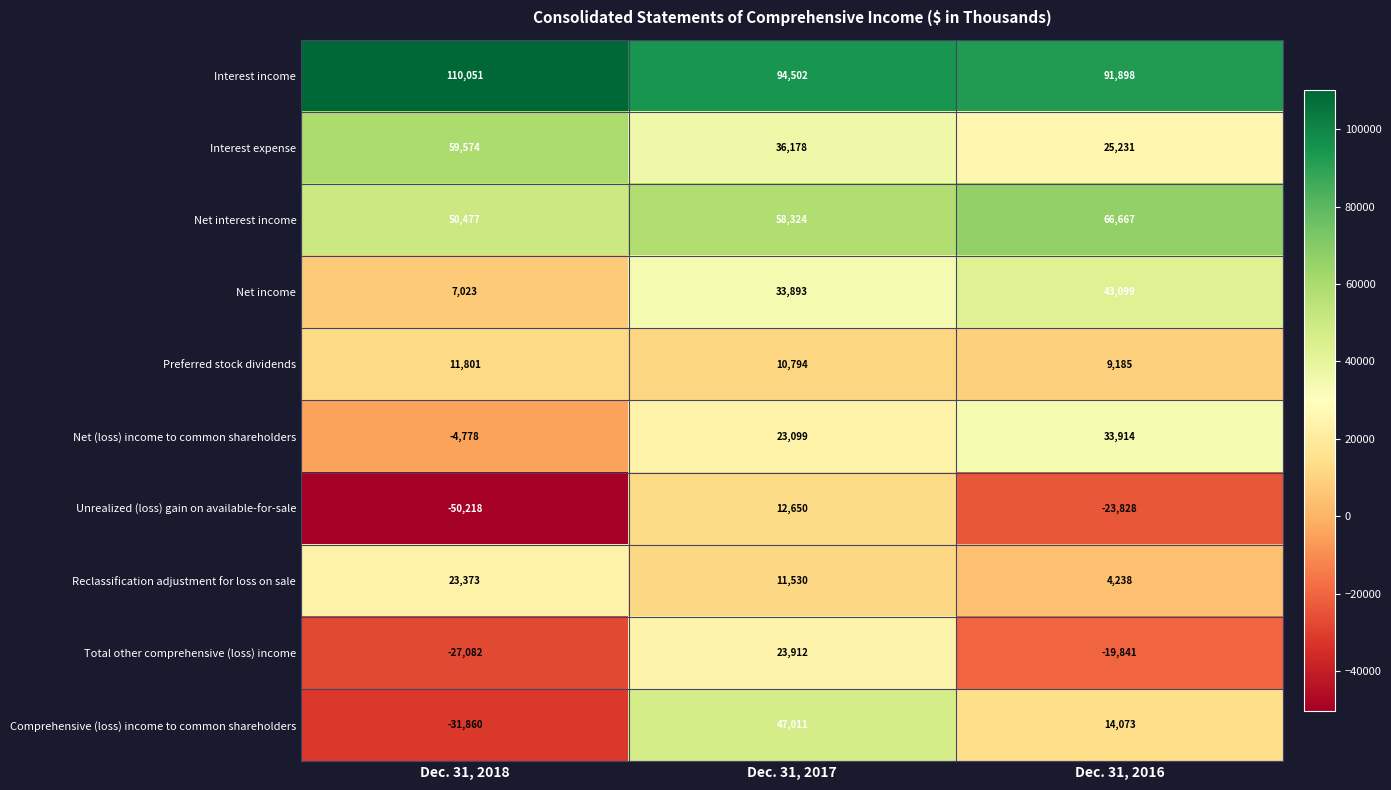

Which label corresponds to the largest value in the chart?

Dec. 31, 2018